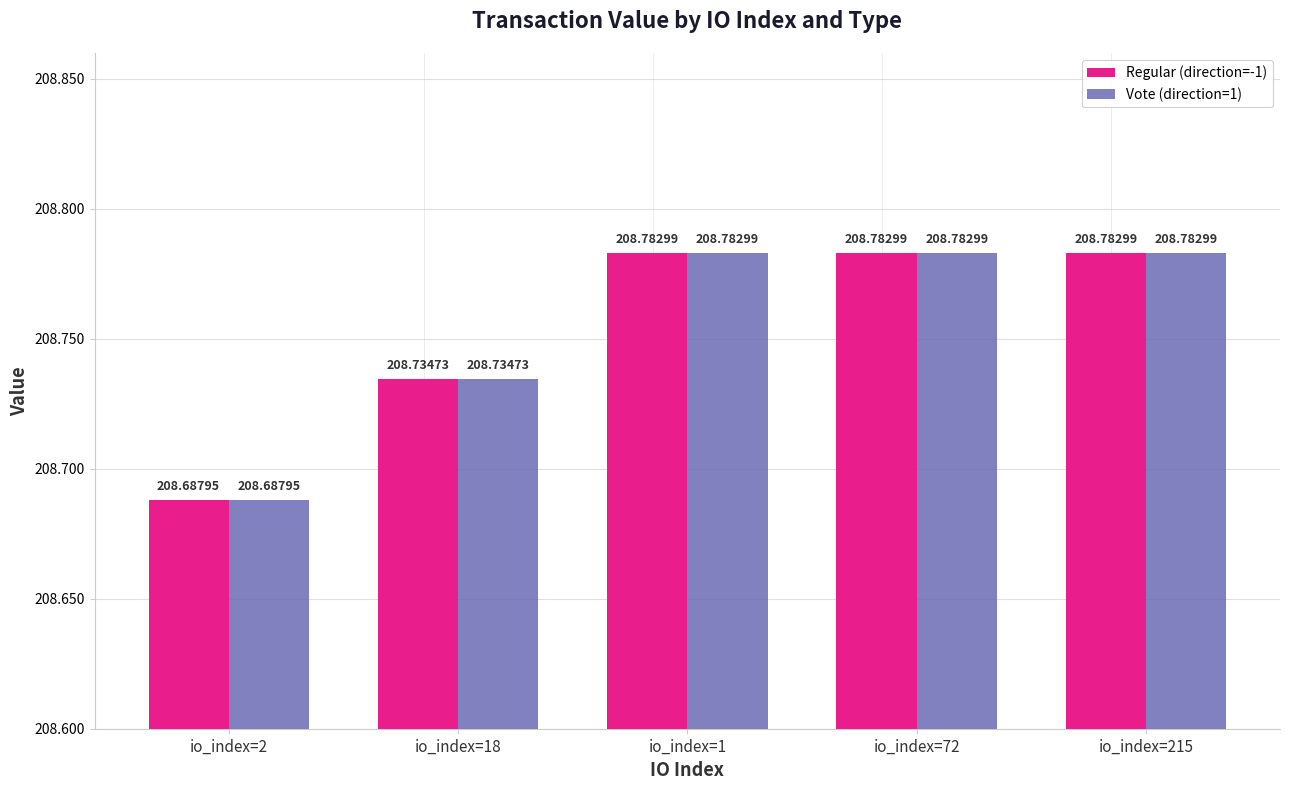

At which label is Regular (direction=-1) closest to 208?

io_index=2